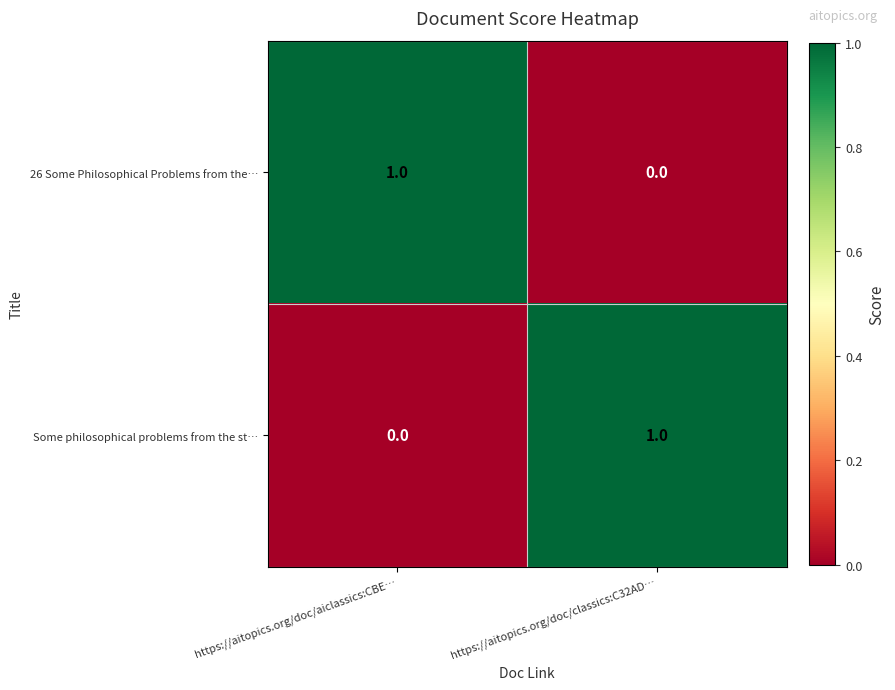

How many data points does each series have?

2